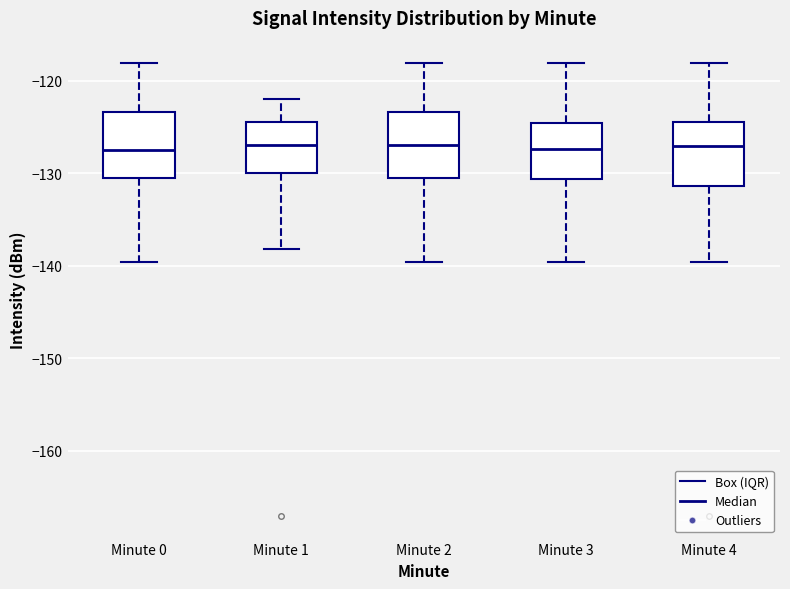

Reading left to right, read every box against the y-axis: the position of its median line, the range the box covers, and the ends of its whiskers. The values are not printed on the chart, so give them approximately, as read against the axis.

Minute 0: median -128, box -131 to -123, whiskers -140 to -118
Minute 1: median -127, box -130 to -124, whiskers -138 to -122
Minute 2: median -127, box -131 to -123, whiskers -140 to -118
Minute 3: median -127, box -131 to -125, whiskers -140 to -118
Minute 4: median -127, box -131 to -124, whiskers -140 to -118